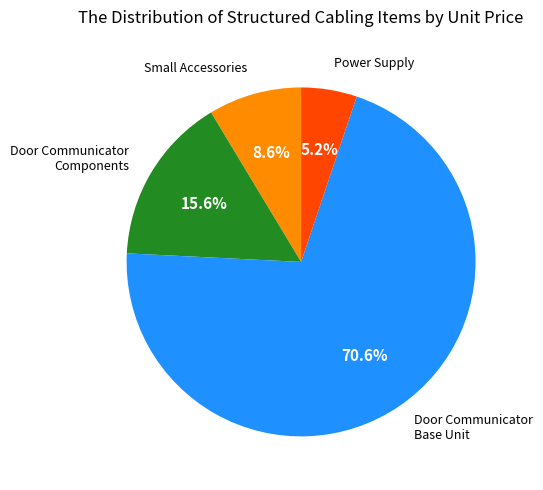

Which has a higher value, Door Communicator Base Unit or Power Supply?

Door Communicator Base Unit